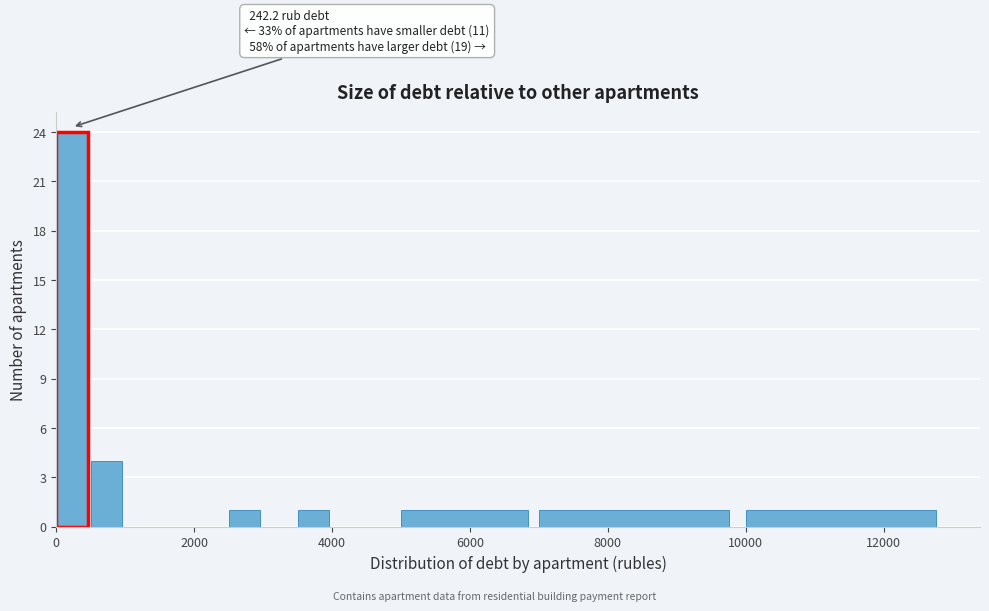

Read against the x-axis, roughly where is the centre of the tallest bar?

200